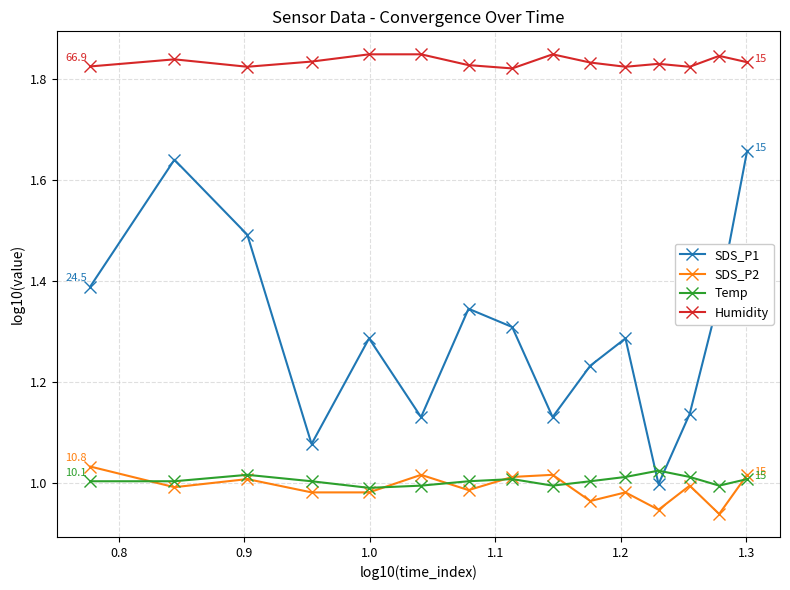

True or false: SDS_P1 and Humidity cross at least once.

False